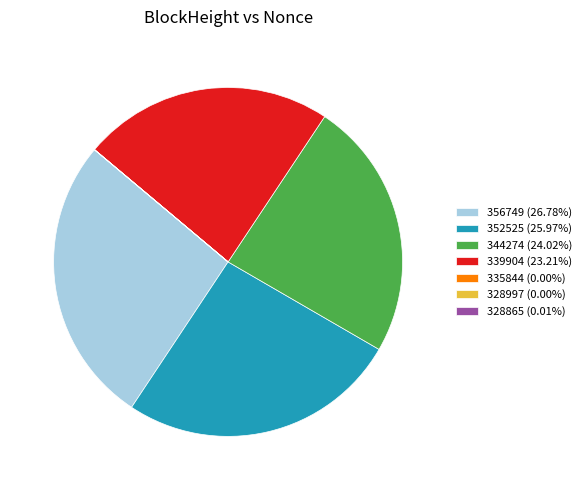

Does 356749 account for over 50% of the chart?

No